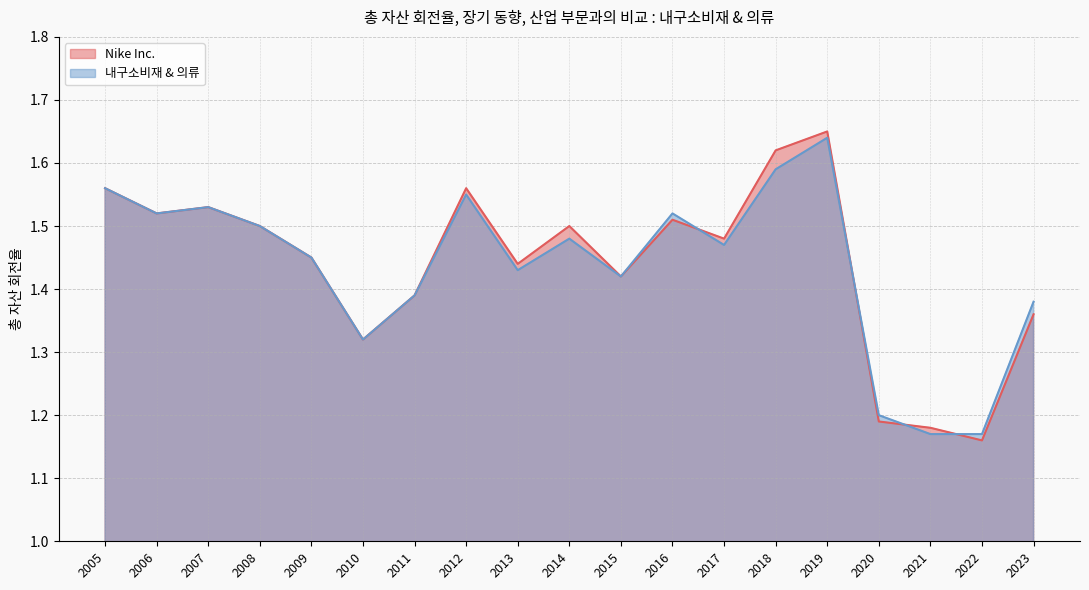

What is the sum of all 내구소비재 & 의류 values?

27.3